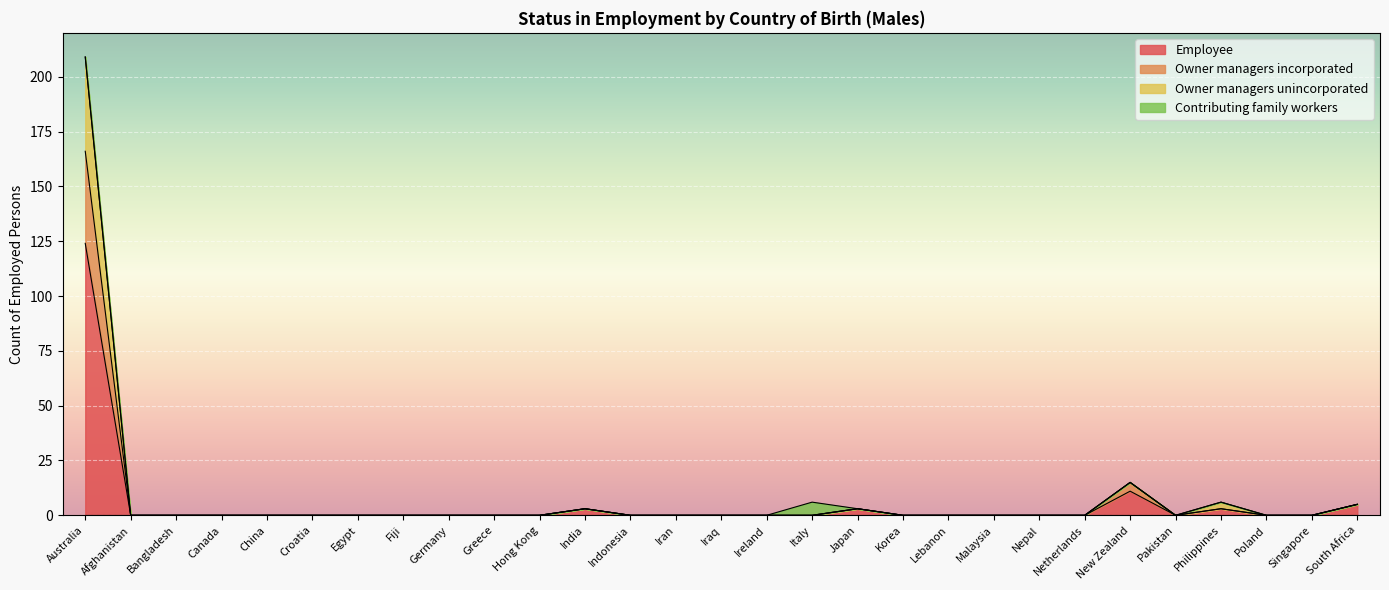

Which category has the highest value in the Employee series?

Australia